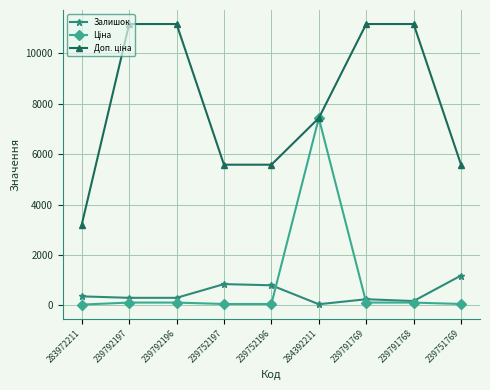

The value of Залишок at 283972211 is 358.0. True or false?

True